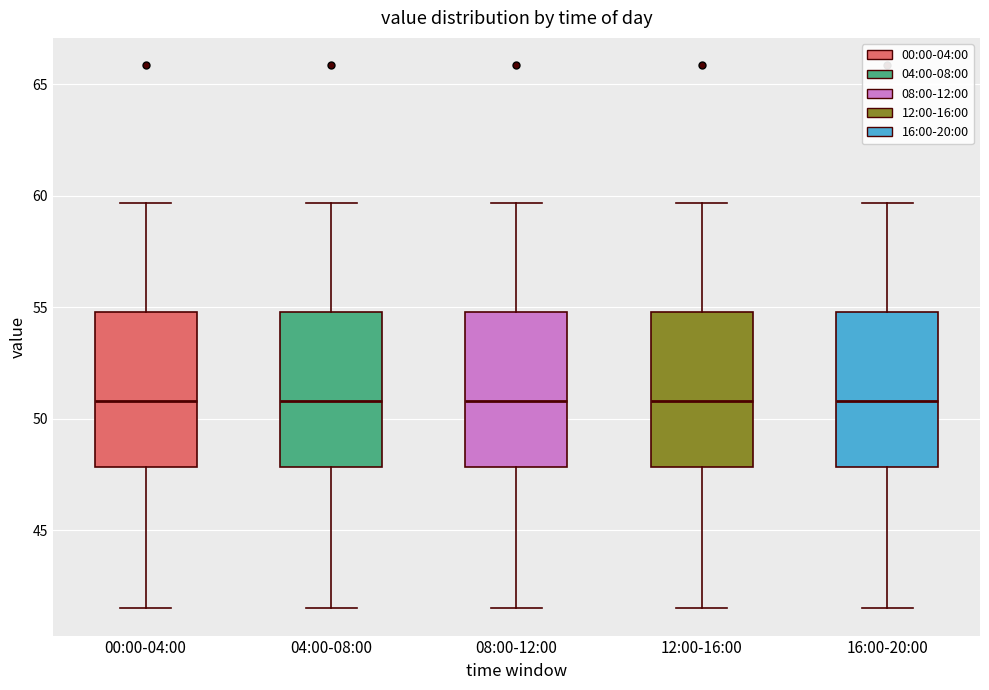

Reading left to right, read every box against the y-axis: the position of its median line, the range the box covers, and the ends of its whiskers. The values are not printed on the chart, so give them approximately, as read against the axis.

00:00-04:00: median 51.0, box 48.0 to 55.0, whiskers 41.5 to 59.5
04:00-08:00: median 51.0, box 48.0 to 55.0, whiskers 41.5 to 59.5
08:00-12:00: median 51.0, box 48.0 to 55.0, whiskers 41.5 to 59.5
12:00-16:00: median 51.0, box 48.0 to 55.0, whiskers 41.5 to 59.5
16:00-20:00: median 51.0, box 48.0 to 55.0, whiskers 41.5 to 59.5